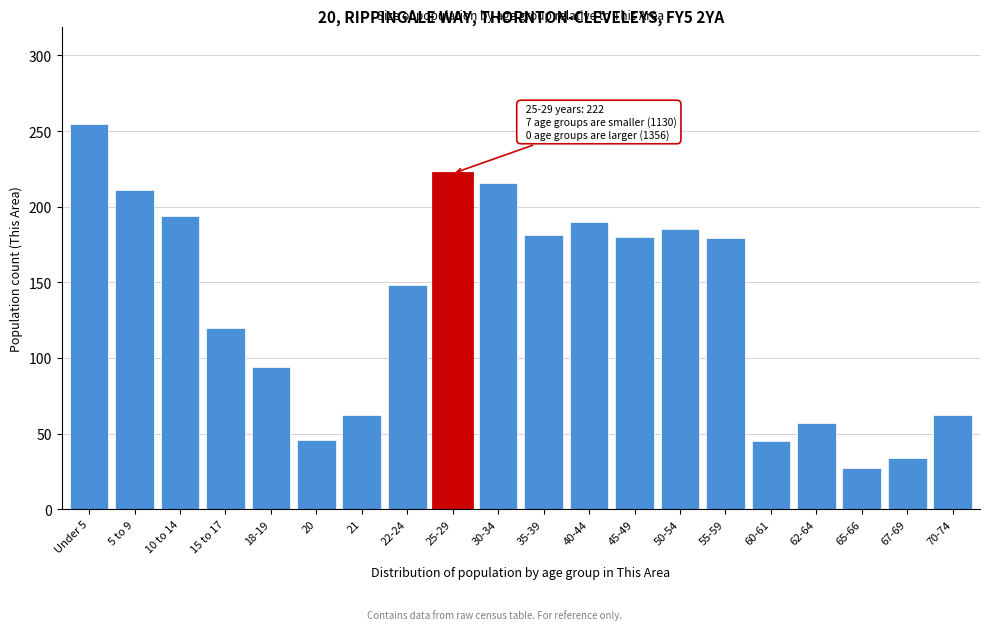

What is the difference between the second highest and minimum values?

195